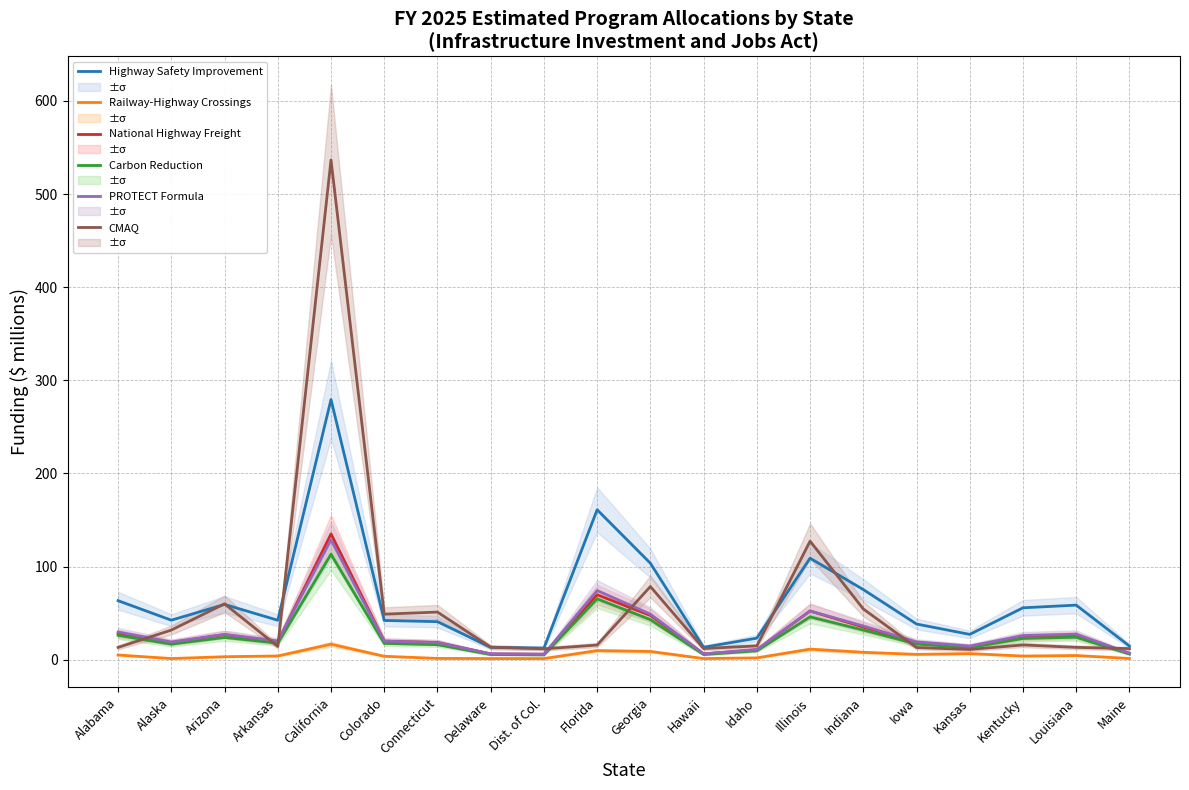

What is the lowest value of the Railway-Highway Crossings series?

1.2